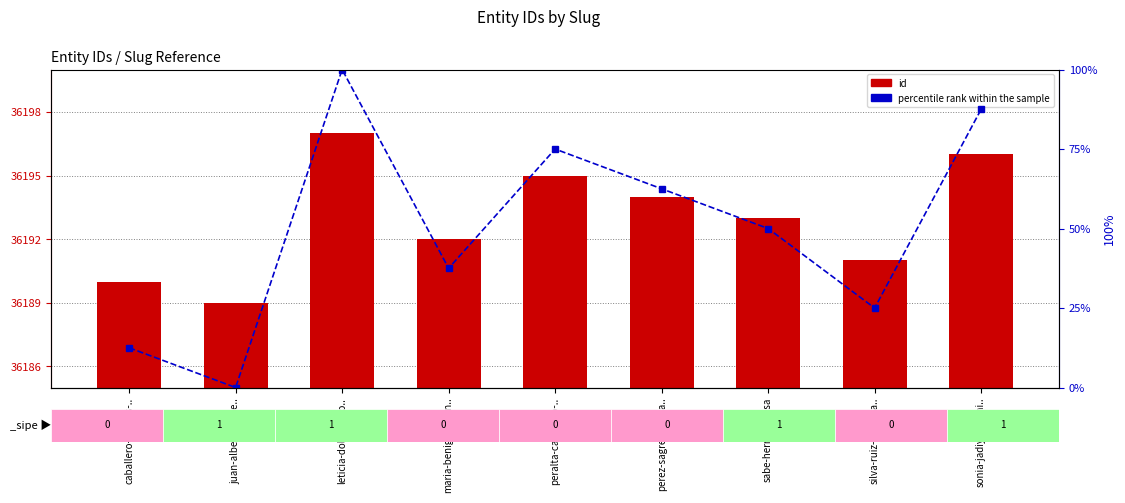

Reading right to left, list all the values displayed in this chart.

id: 36196.0	36191.0	36193.0	36194.0	36195.0	36192.0	36197.0	36189.0	36190.0
percentile rank within the sample: 87.5	25.0	50.0	62.5	75.0	37.5	100.0	0.0	12.5